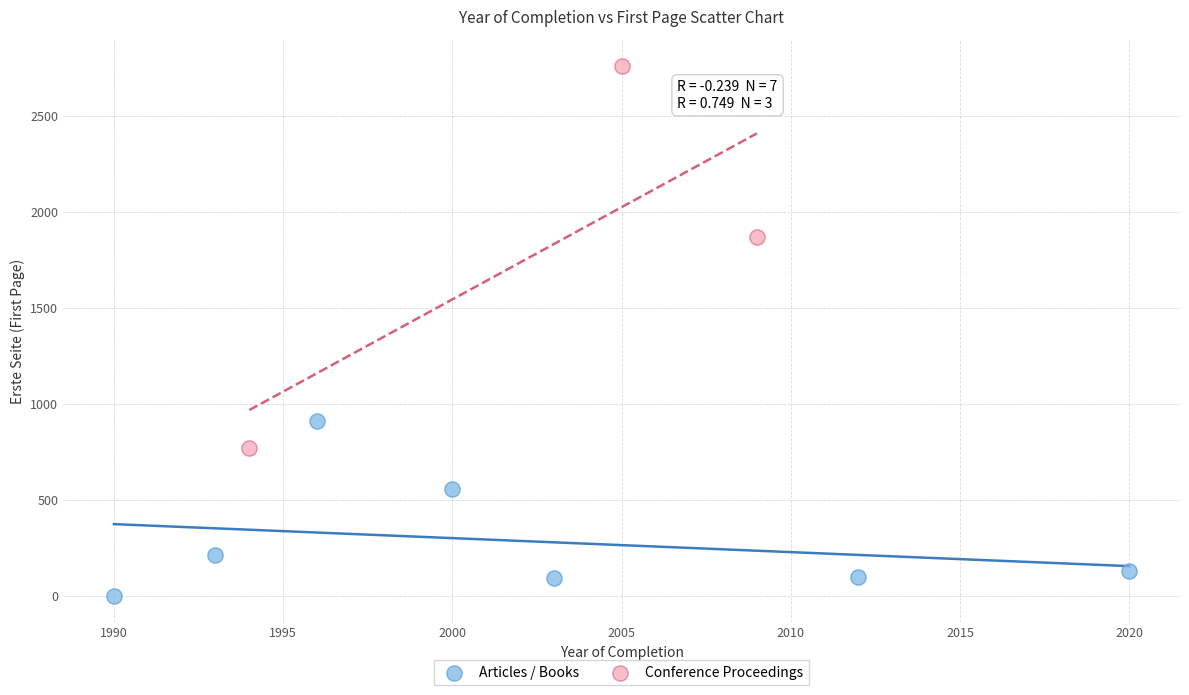

Which series has the widest spread of Y values?

Conference Proceedings